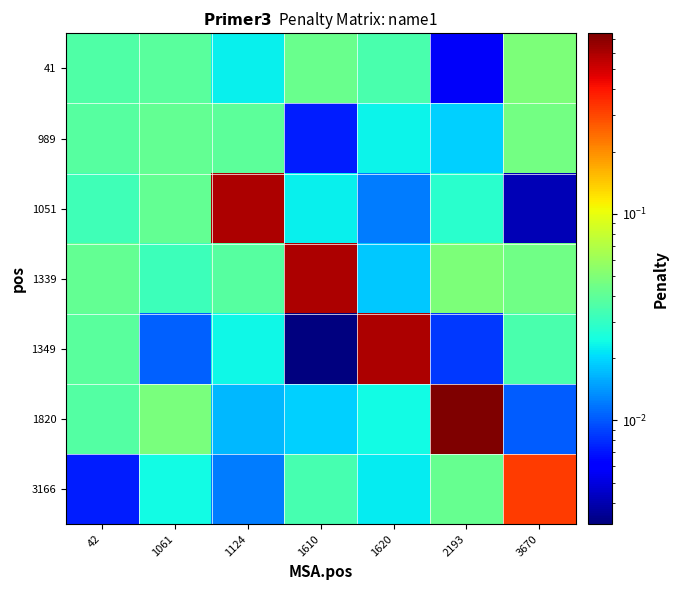

Which series has the largest total across all categories?

1820